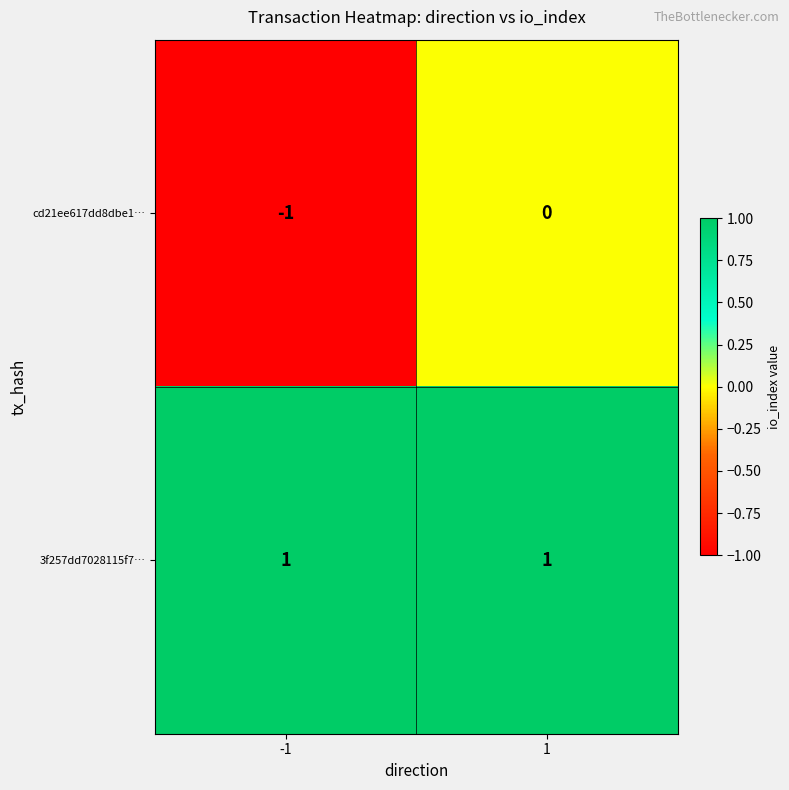

Which series has the widest spread of values?

cd21ee617dd8dbe1…